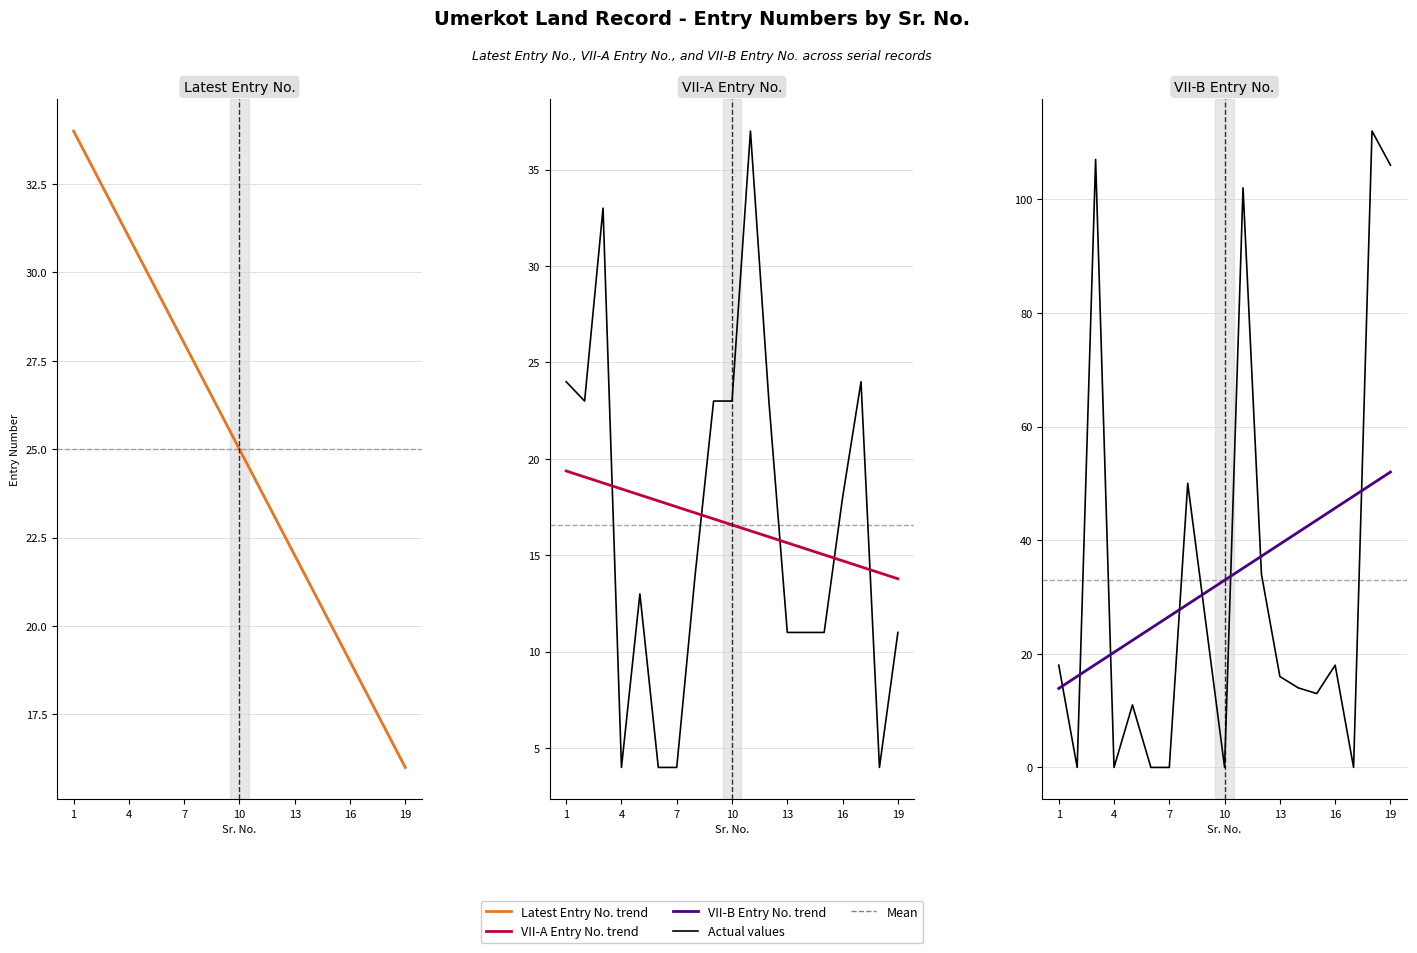

What is the value of the Latest Entry No. point at the 2nd from the left?

33